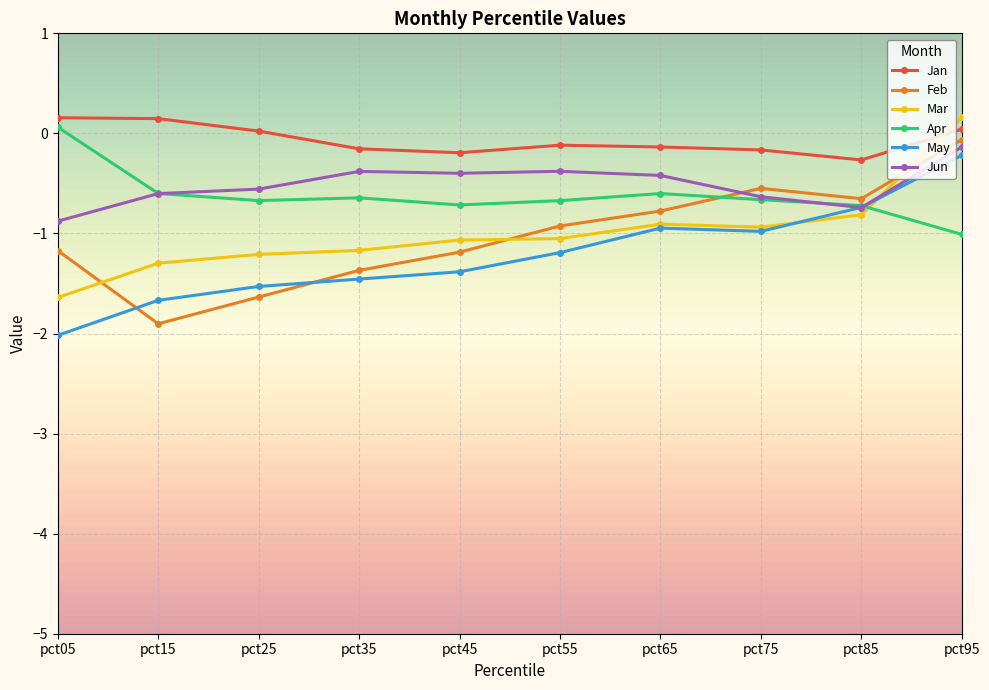

Which category has the highest value in the Jun series?

pct95